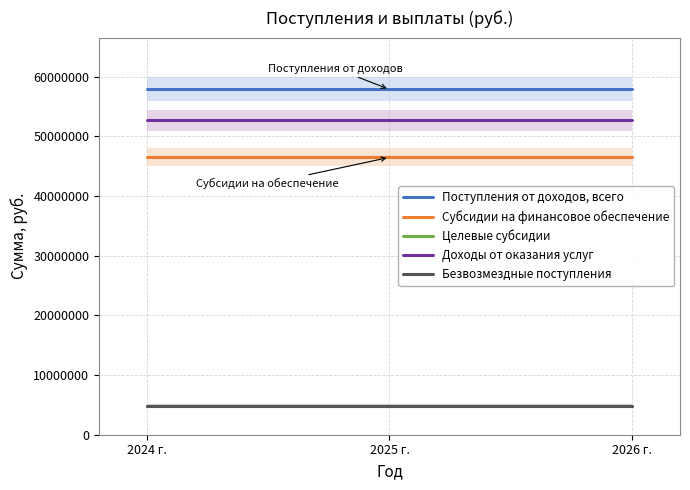

Reading left to right, extract all data points from this chart.

Поступления от доходов, всего: 57851600	57851600	57851600
Субсидии на финансовое обеспечение: 46473400	46473400	46473400
Целевые субсидии: 4785500	4785500	4785500
Доходы от оказания услуг: 52668100	52668100	52668100
Безвозмездные поступления: 4785500	4785500	4785500